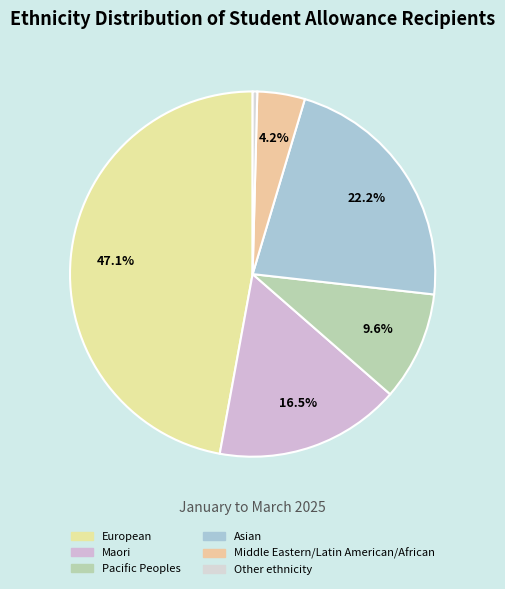

Is it true that European is 56% of the pie?

False